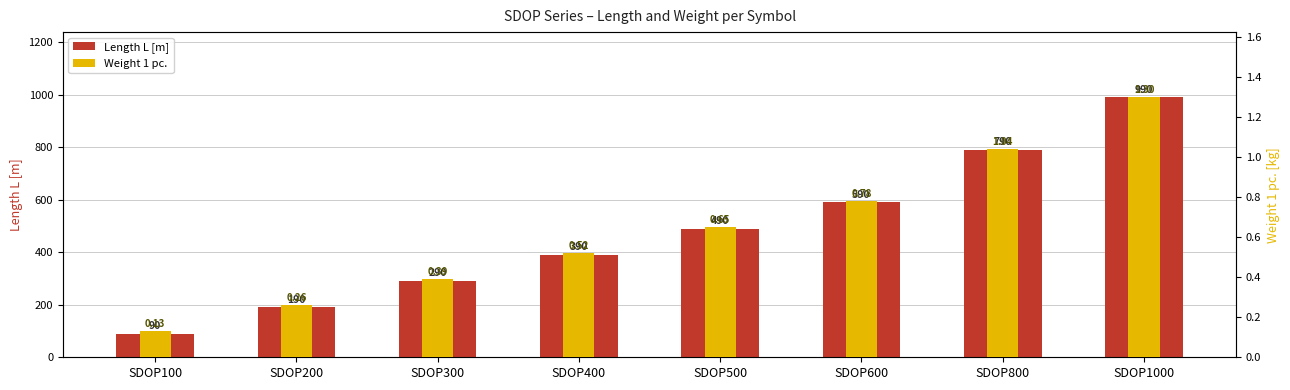

What is the average value of the Weight 1 pc. series?

0.6